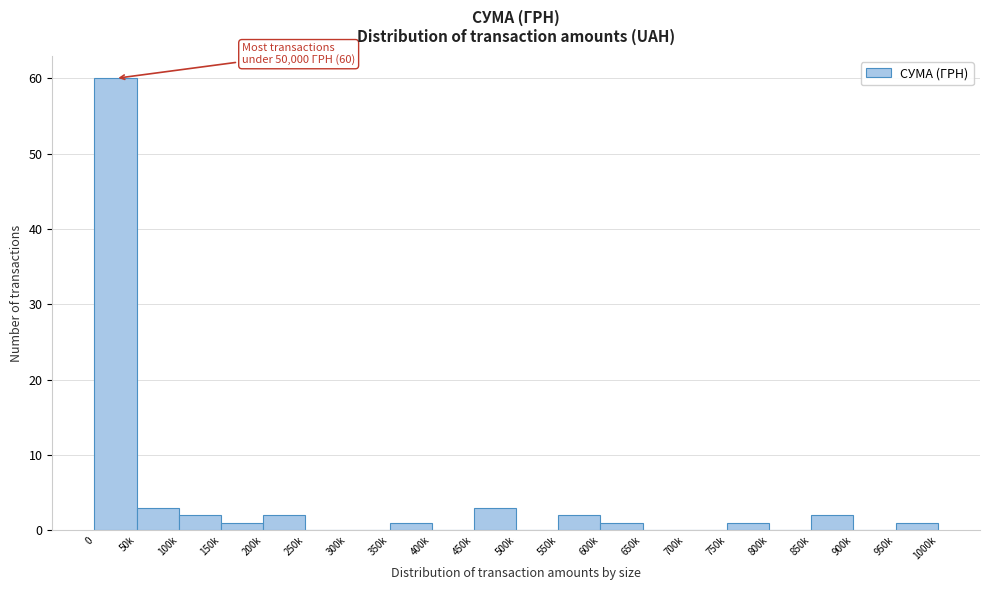

Reading left to right, extract all data points from this chart.

0=60	50k=3	100k=2	150k=1	200k=2	250k=0	300k=0	350k=1	400k=0	450k=3	500k=0	550k=2	600k=1	650k=0	700k=0	750k=1	800k=0	850k=2	900k=0	950k=1